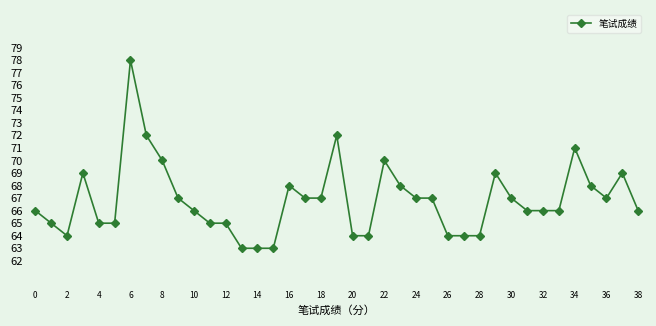

True or false: the data has more than 2 interior local peaks.

True